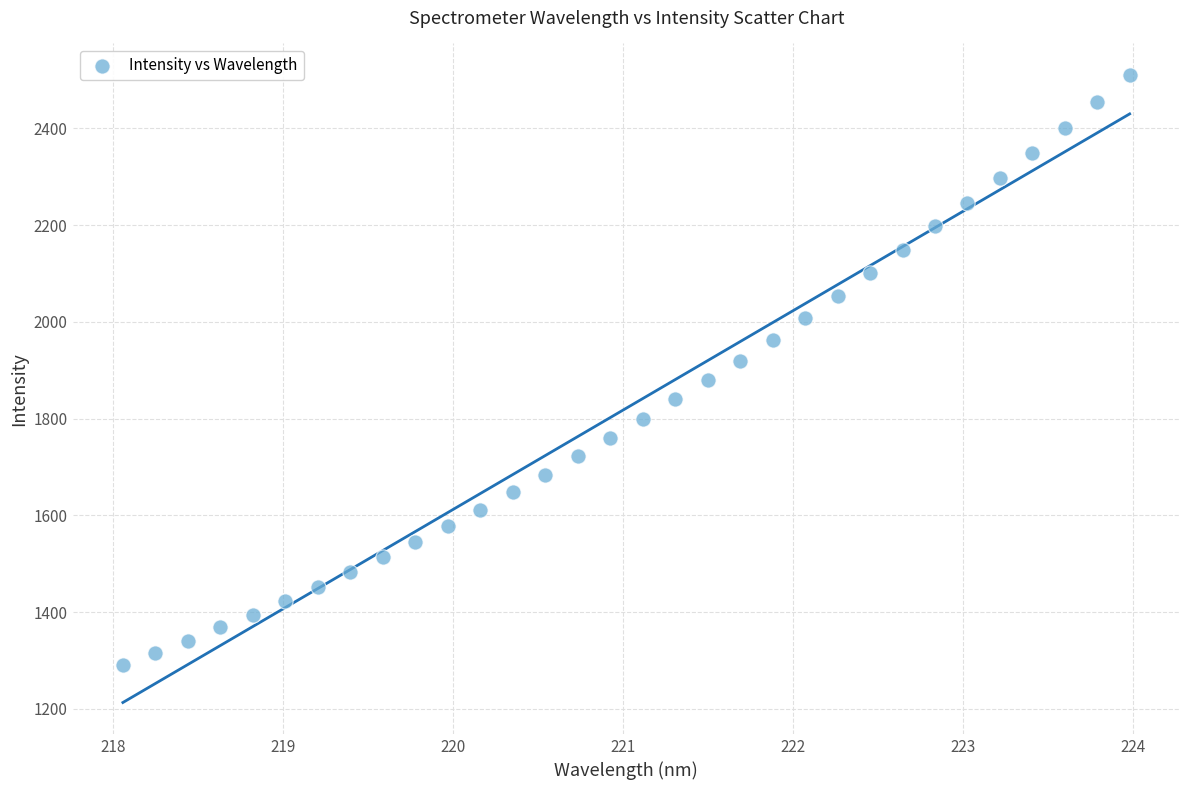

What is the range of X values (max minus min)?

5.9